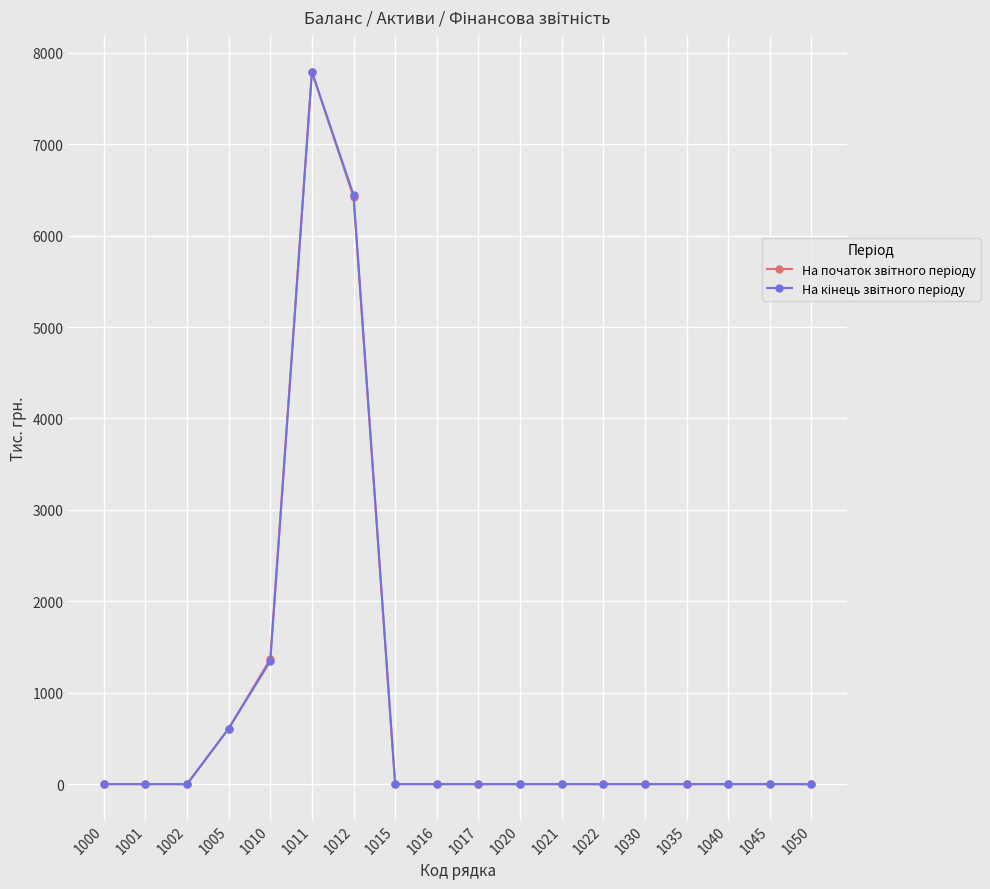

Count the number of data series in this chart.

2